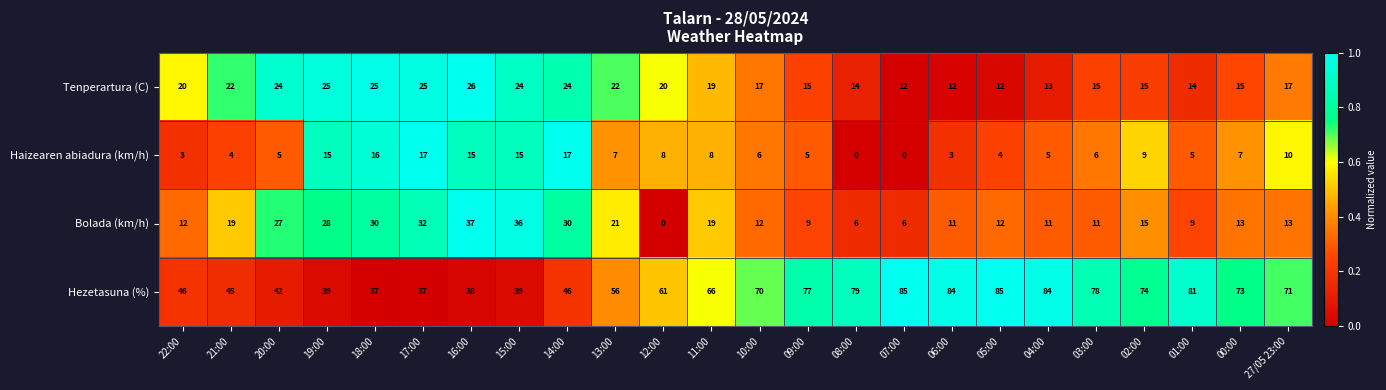

List the series in order of their peak value, highest first.

Hezetasuna (%), Bolada (km/h), Tenperartura (C), Haizearen abiadura (km/h)